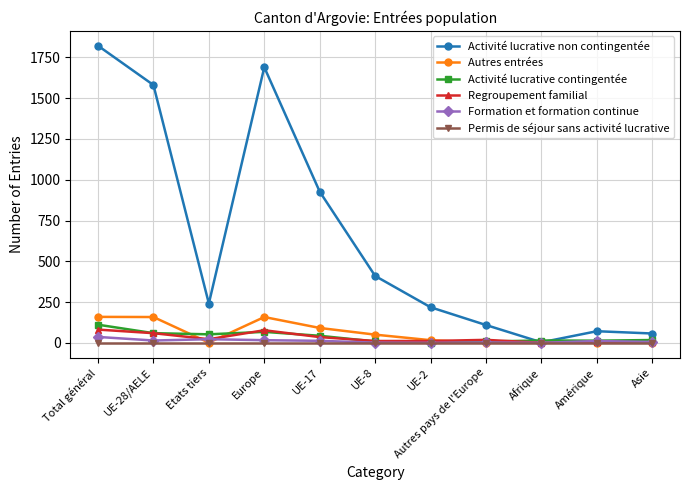

Is it true that Activité lucrative contingentée equals 52 at Etats tiers?

True